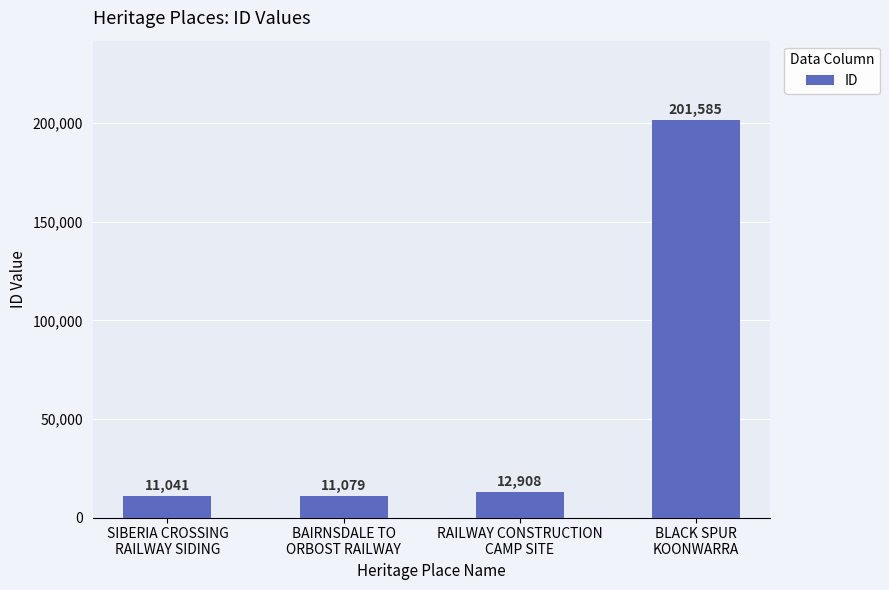

Count the number of data series in this chart.

1